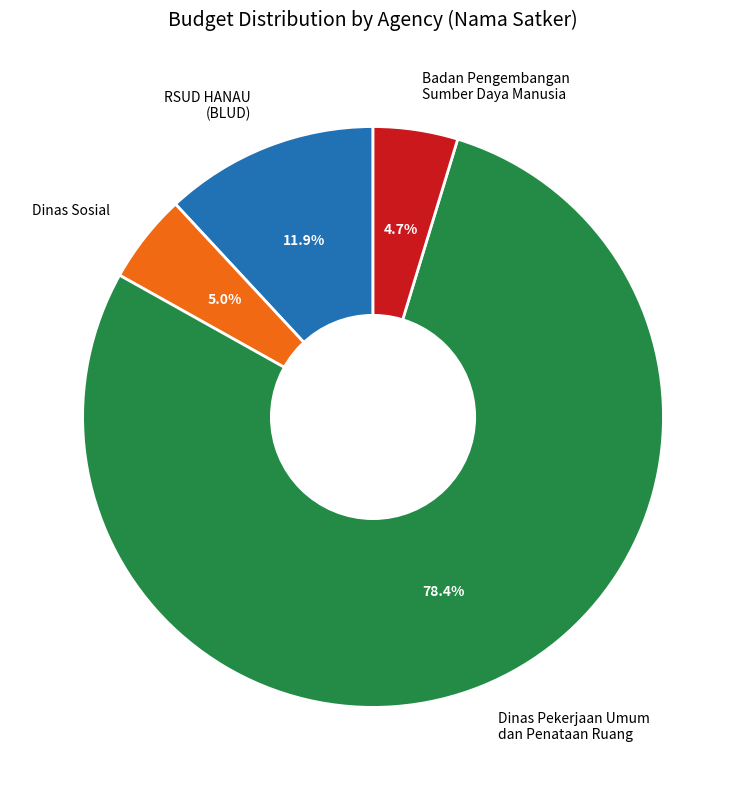

Is the sum of Dinas Pekerjaan Umum dan Penataan Ruang and Badan Pengembangan Sumber Daya Manusia greater than half?

Yes